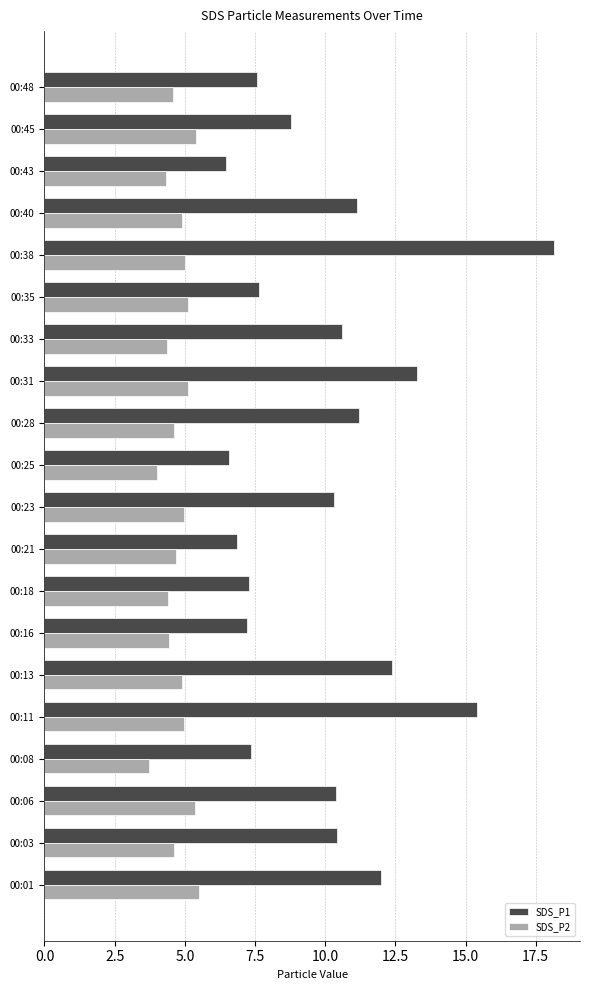

What is the sum of all SDS_P1 values?

201.1